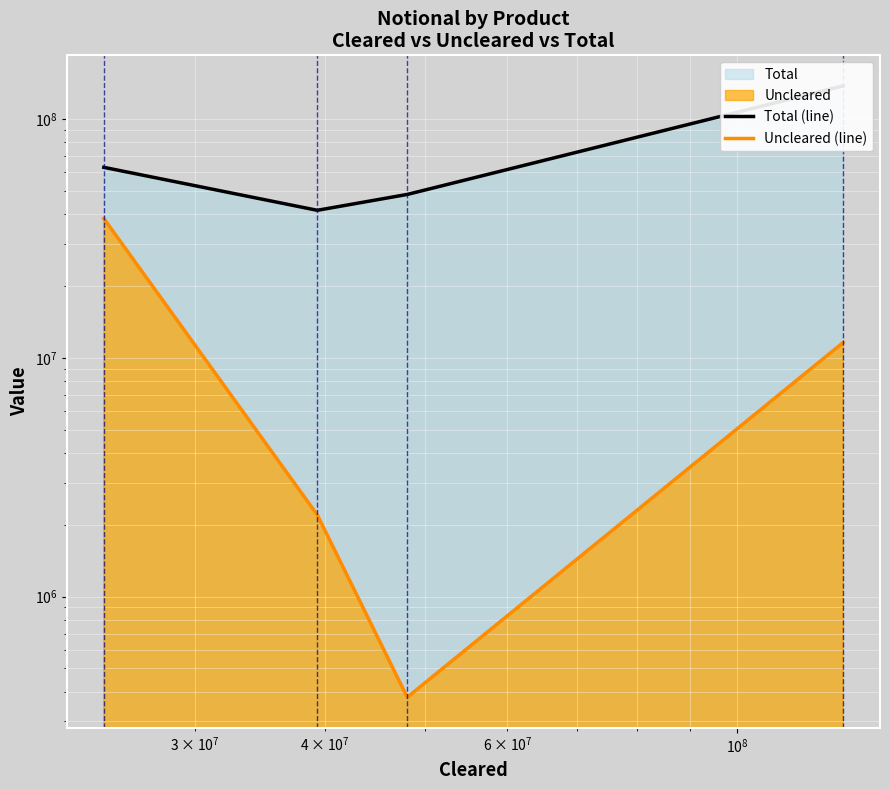

What is the difference between the second highest and second lowest values in the Uncleared (line) series?

9397655